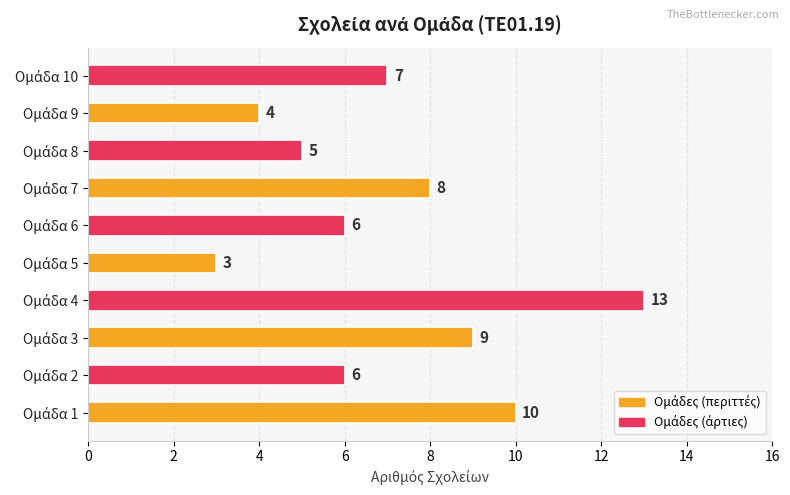

What is the sum of all values?

71